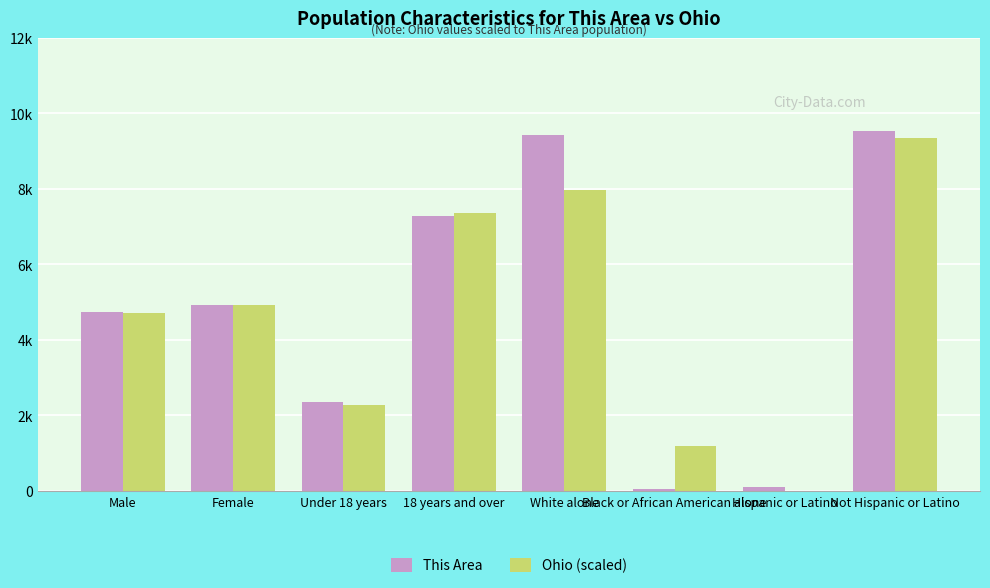

List the series in order of their overall mean, highest first.

This Area, Ohio (scaled)